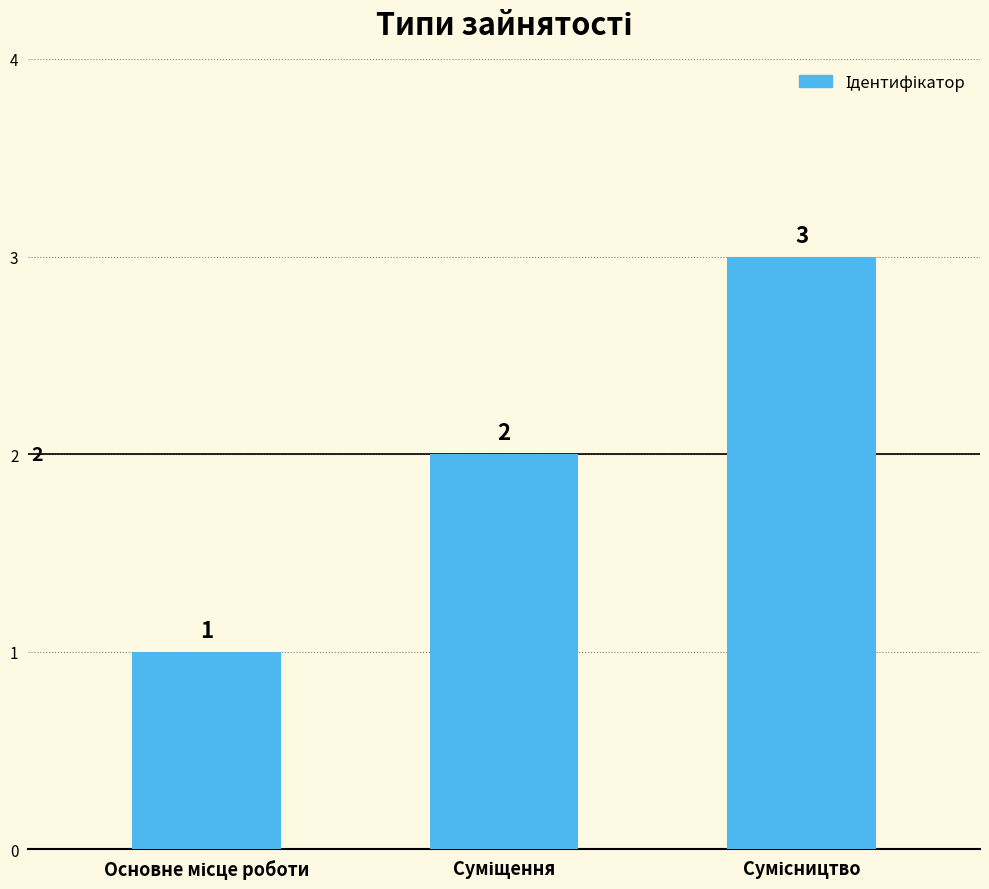

What is the maximum value shown in the chart?

3